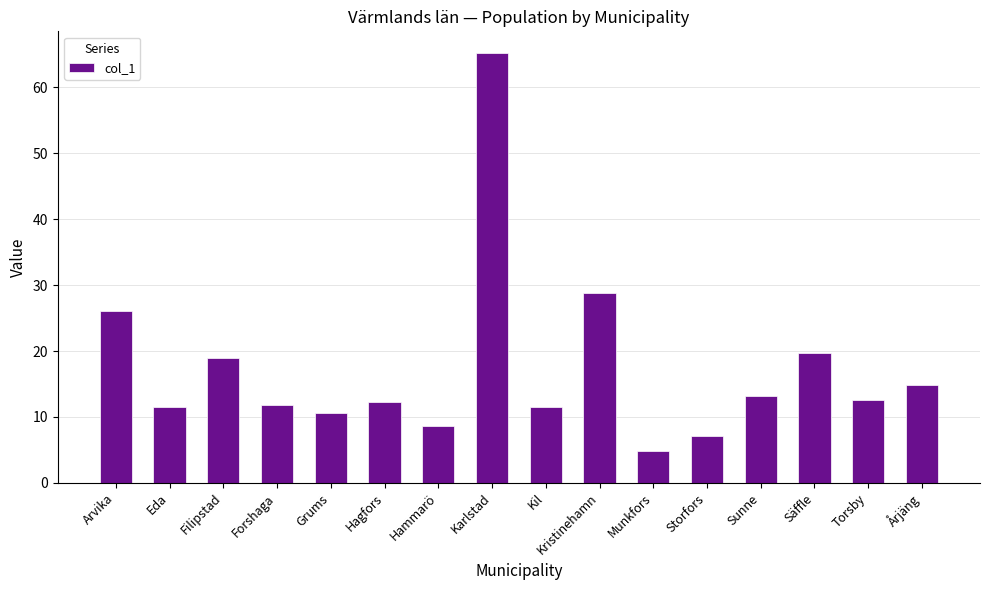

True or false: the data shows 2.8 at Eda.

False